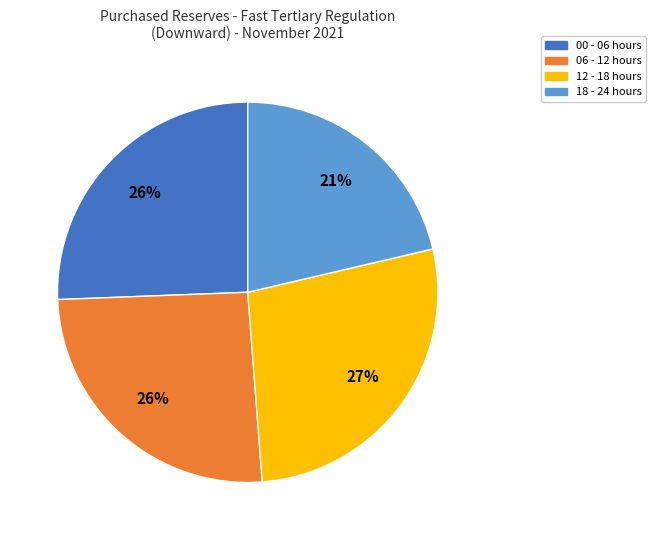

To the nearest percent, what is the average slice percentage?

25%